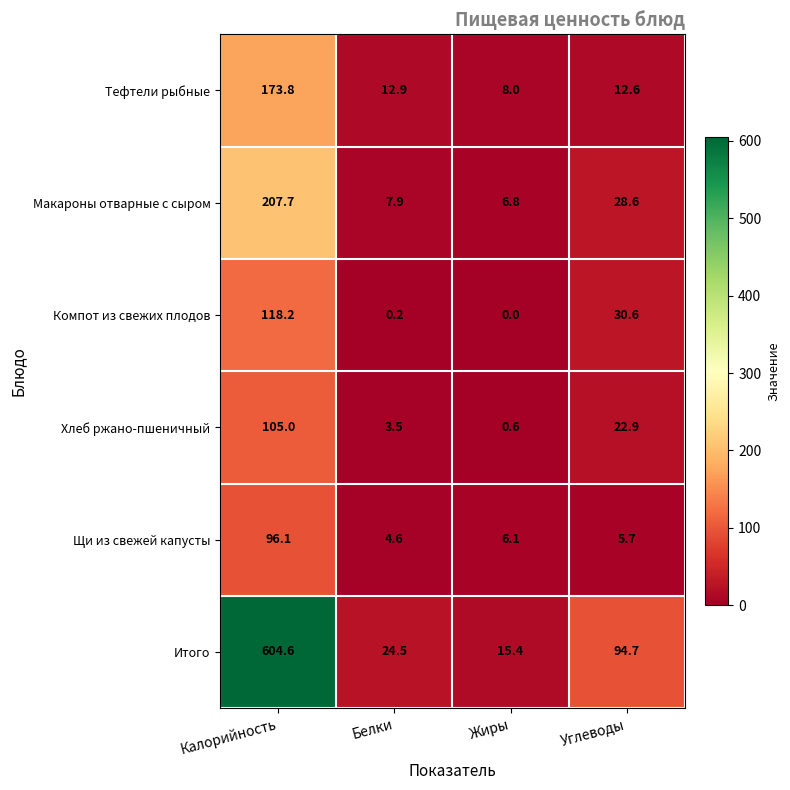

Reading right to left, extract all data points from this chart.

Тефтели рыбные: 12.6	8.0	12.9	173.8
Макароны отварные с сыром: 28.6	6.8	7.9	207.7
Компот из свежих плодов: 30.6	0.0	0.2	118.2
Хлеб ржано-пшеничный: 22.9	0.6	3.5	105.0
Щи из свежей капусты: 5.7	6.1	4.6	96.1
Итого: 94.7	15.4	24.5	604.6